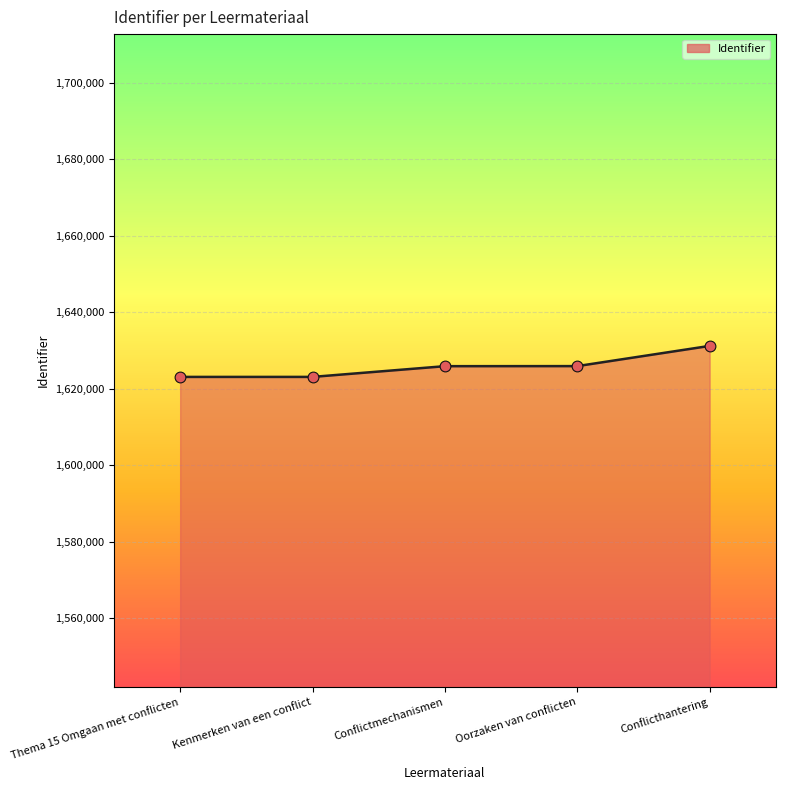

What is the change in value from Conflictmechanismen to Conflicthantering?

+5302